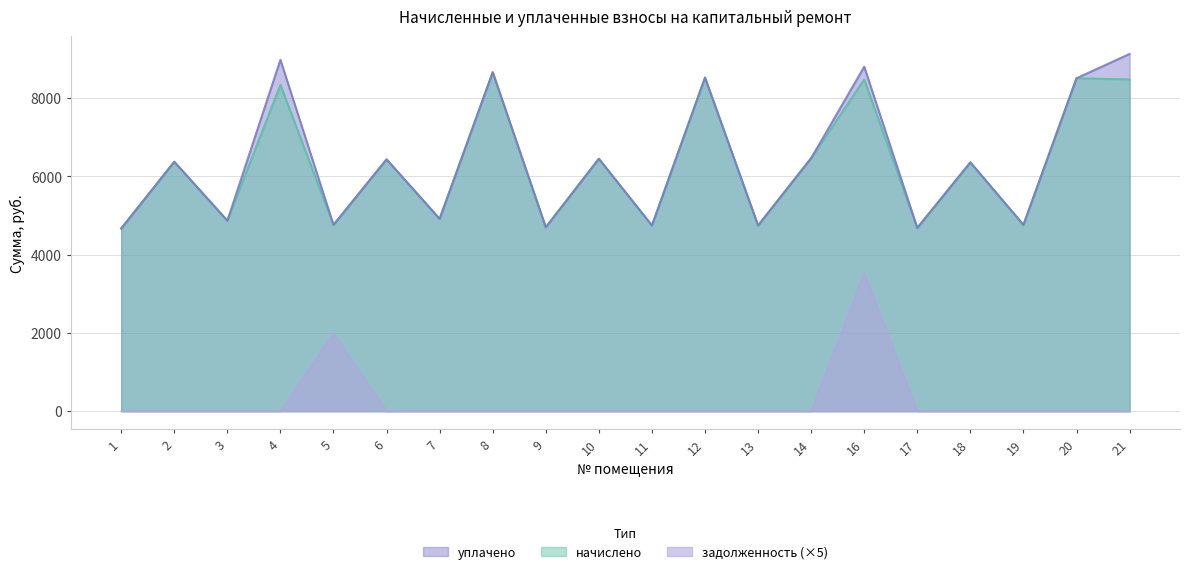

Reading left to right, list all the values displayed in this chart.

начислено: 4669.4	6374.4	4869.1	8340.5	4761.6	6435.8	4915.2	8663.0	4700.2	6451.2	4746.2	8524.8	4746.2	6466.6	8478.7	4684.8	6359.0	4761.6	8509.4	8478.7
уплачено: 4669.4	6374.4	4869.1	8981.2	4761.6	6435.8	4915.2	8663.0	4700.2	6451.2	4746.2	8524.8	4746.2	6466.6	8804.4	4684.8	6359.0	4761.6	8509.4	9130.1
задолженность: 0.0	0.0	0.0	0.0	1984.0	0.0	0.0	0.0	0.0	0.0	0.0	0.0	0.0	0.0	3532.8	0.0	0.0	0.0	0.0	0.0